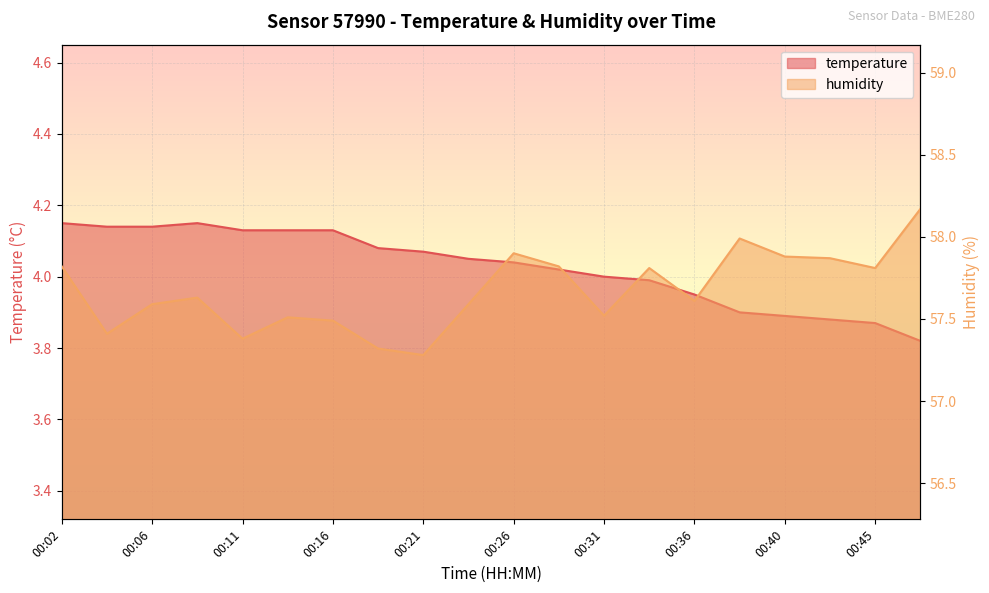

True or false: humidity has a value of 31.2 at 00:26.

False